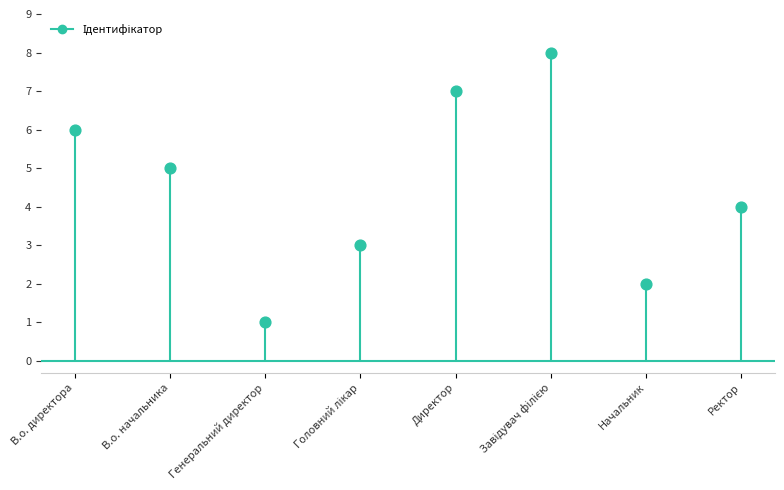

What is the range of Y values (max minus min)?

7